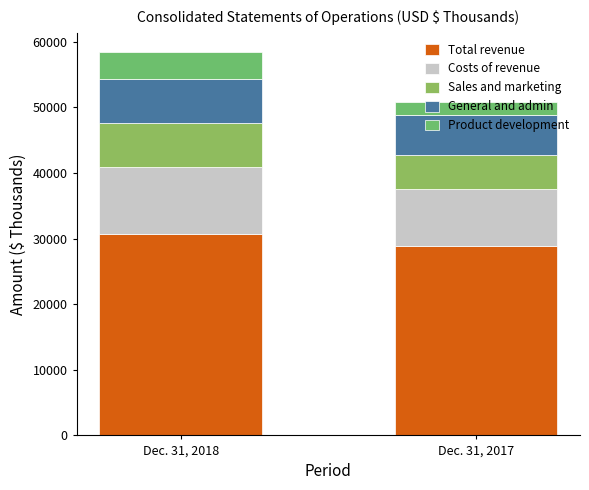

At how many categories does at least one series exceed 9357?

2